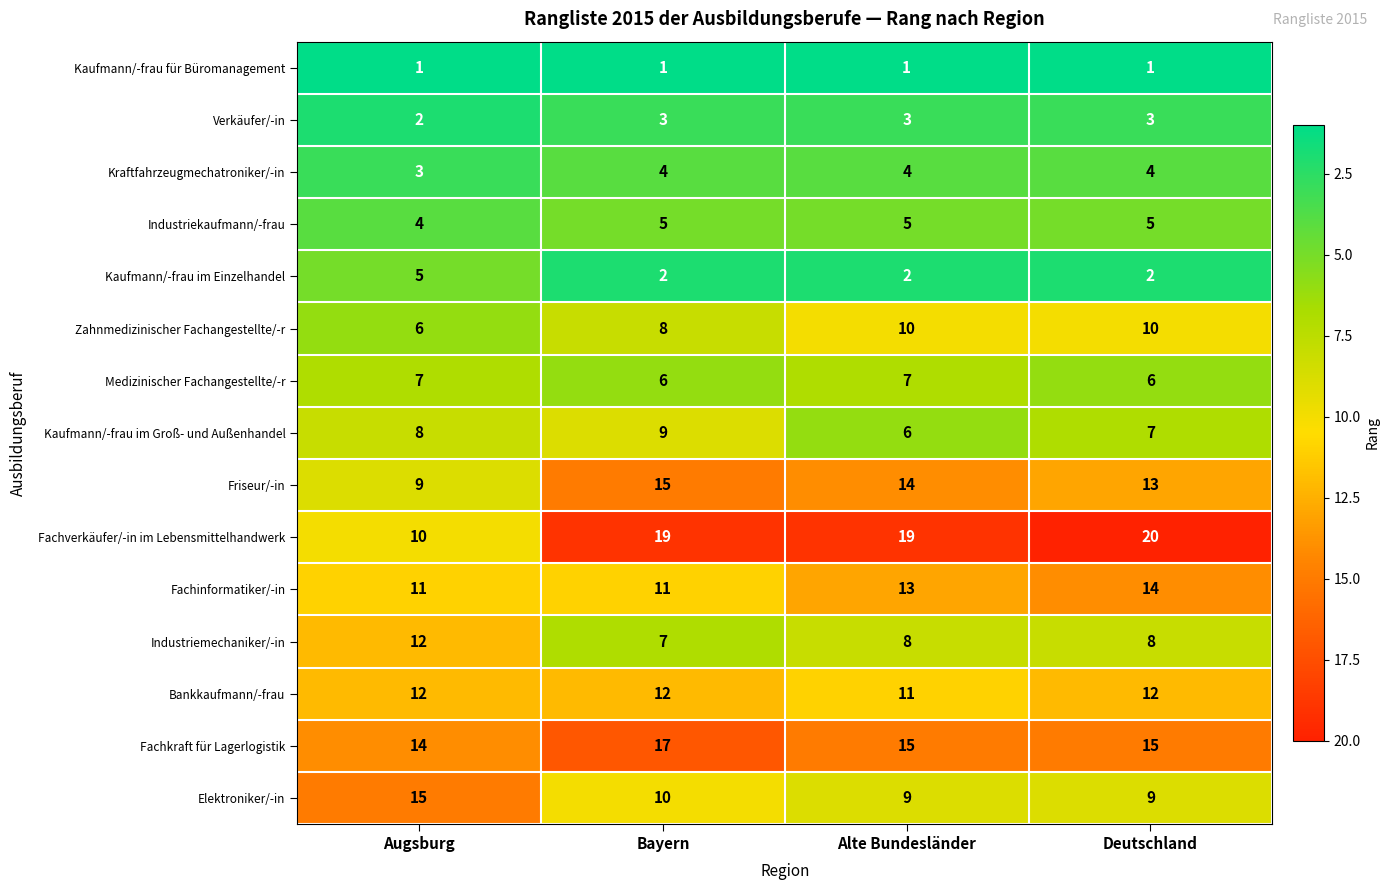

What is the average value of the Industriemechaniker/-in series?

9